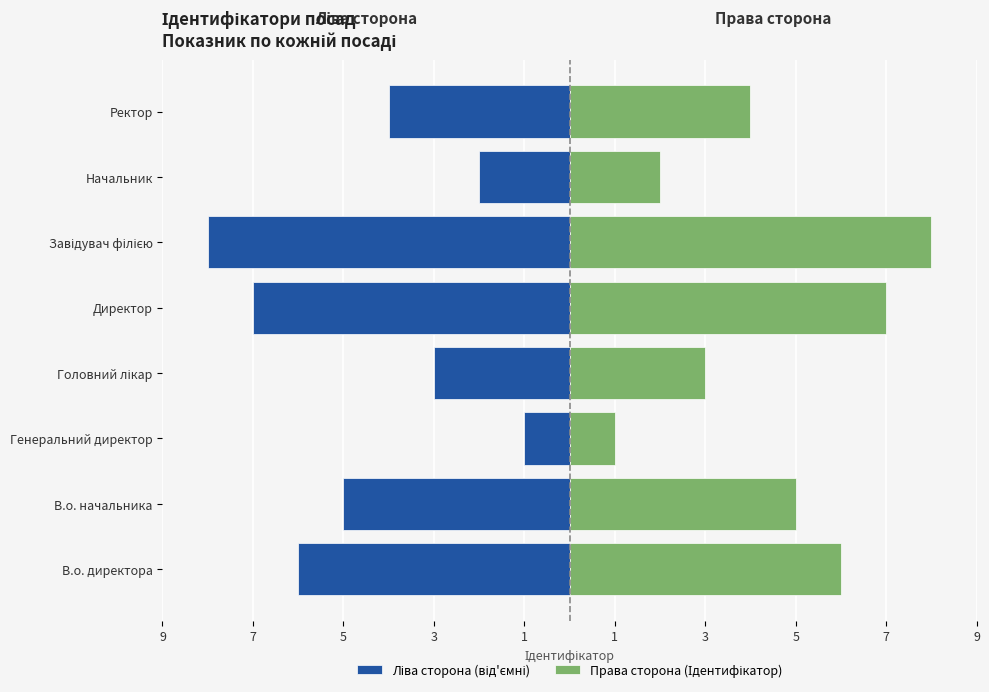

Reading left to right, extract all data points from this chart.

Ліва сторона (від'ємні): -6	-5	-1	-3	-7	-8	-2	-4
Права сторона (Ідентифікатор): 6	5	1	3	7	8	2	4